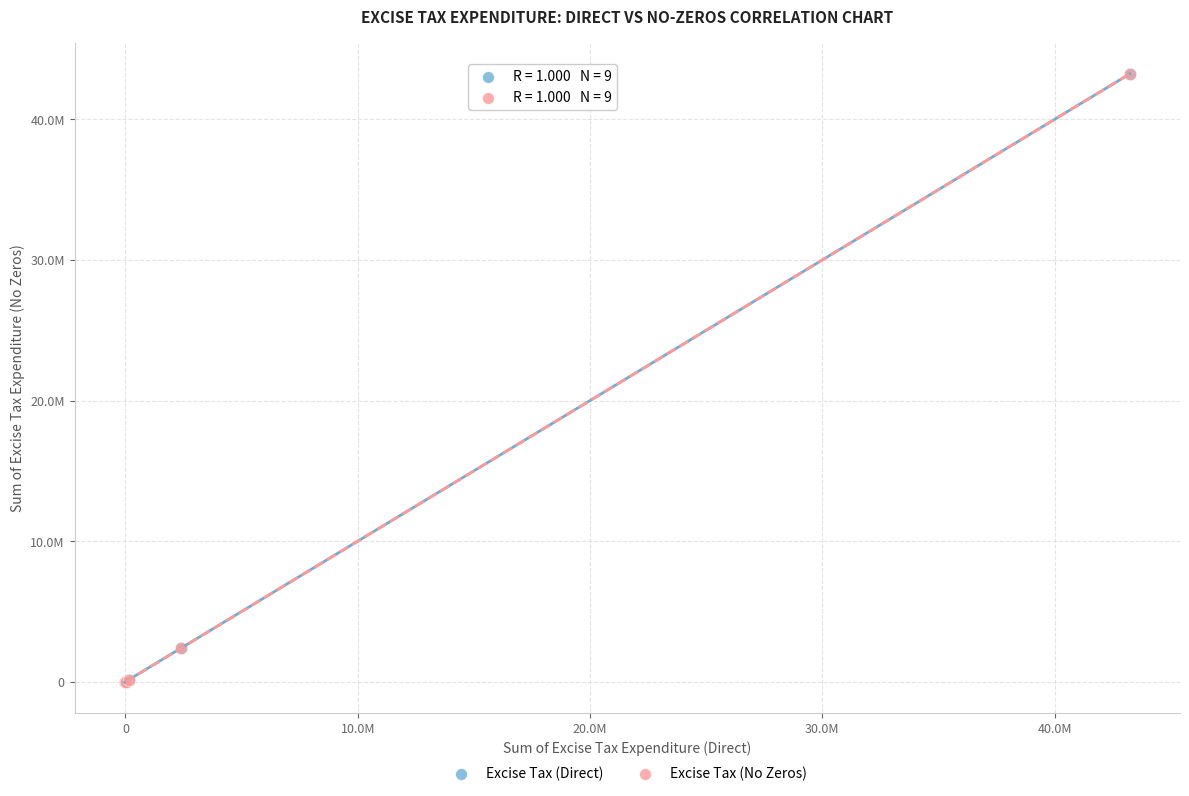

What are all the series names shown in the legend?

Excise Tax (Direct), Excise Tax (No Zeros)